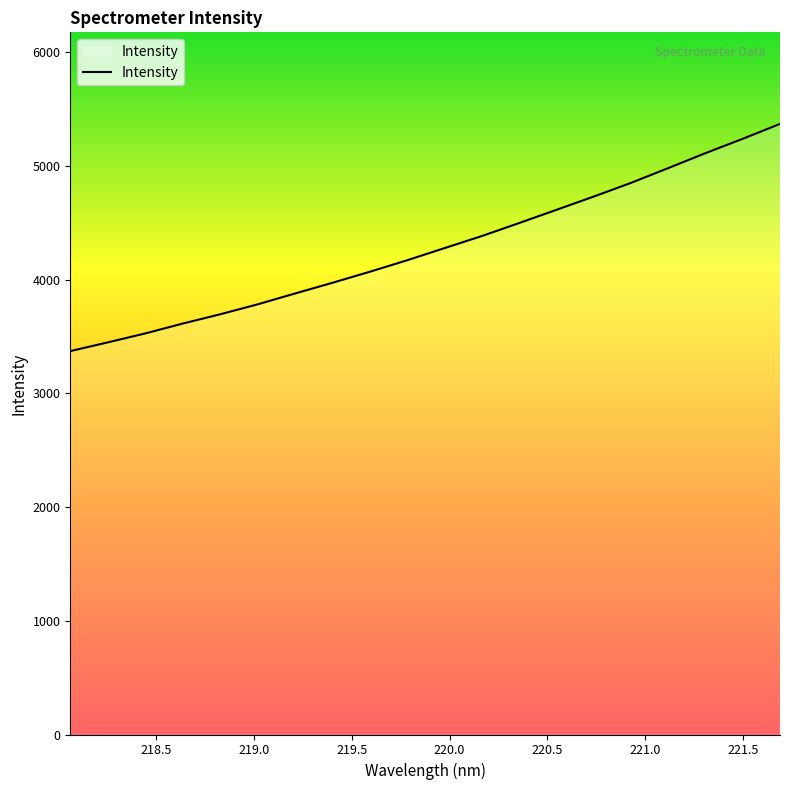

How many values exceed 4275?

10